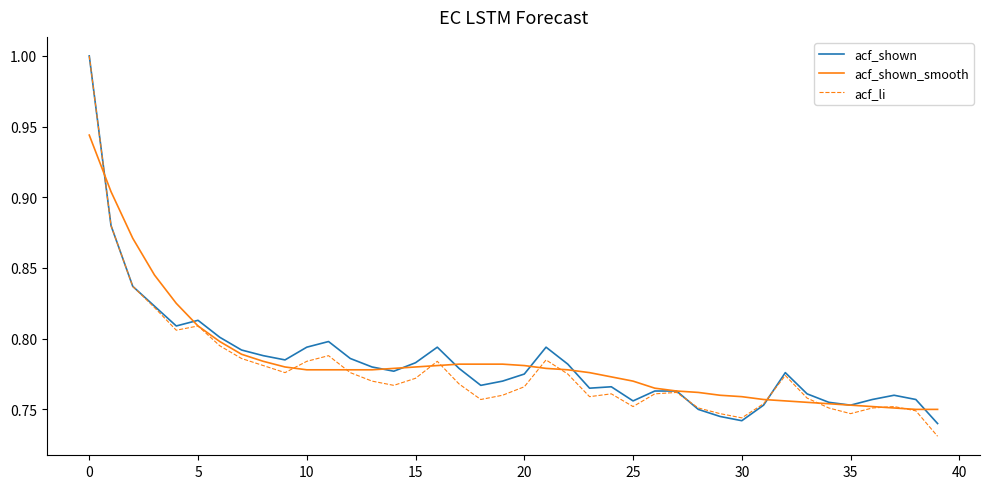

What is the maximum value shown in the chart?

1.0